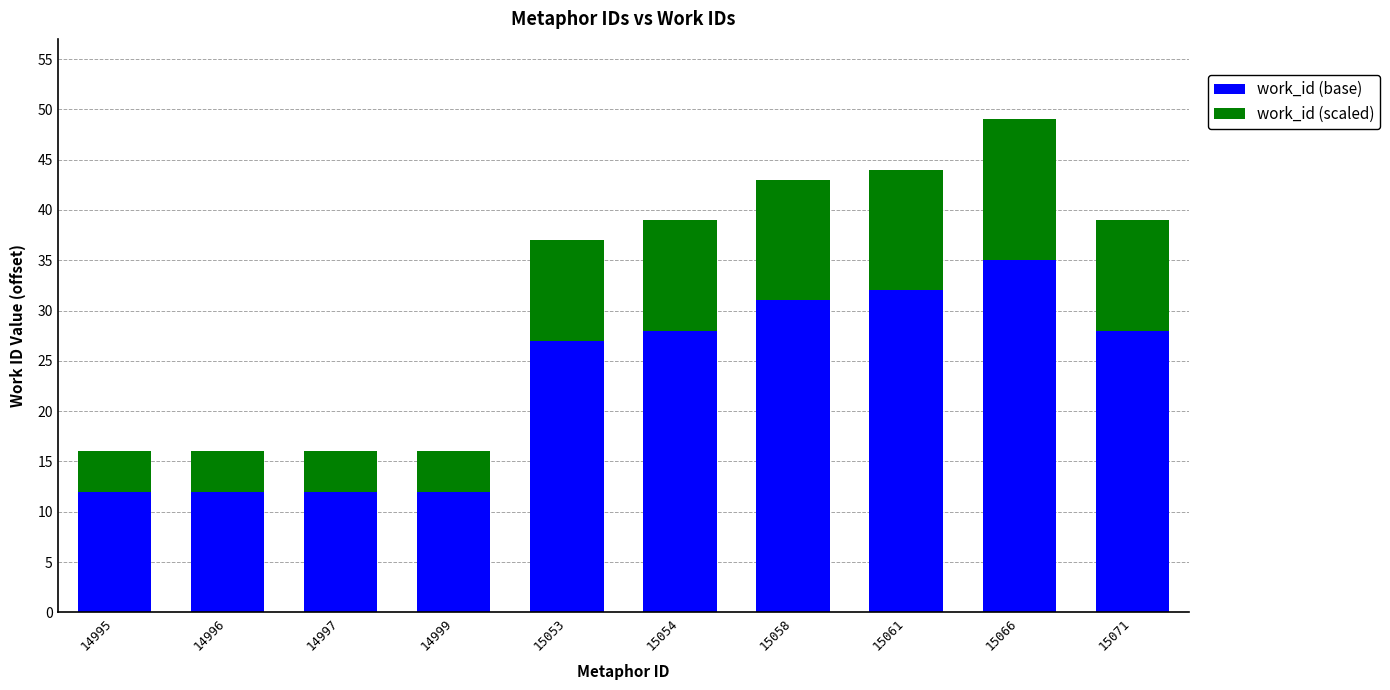

Is it true that work_id (base) equals 27 at 15053?

True